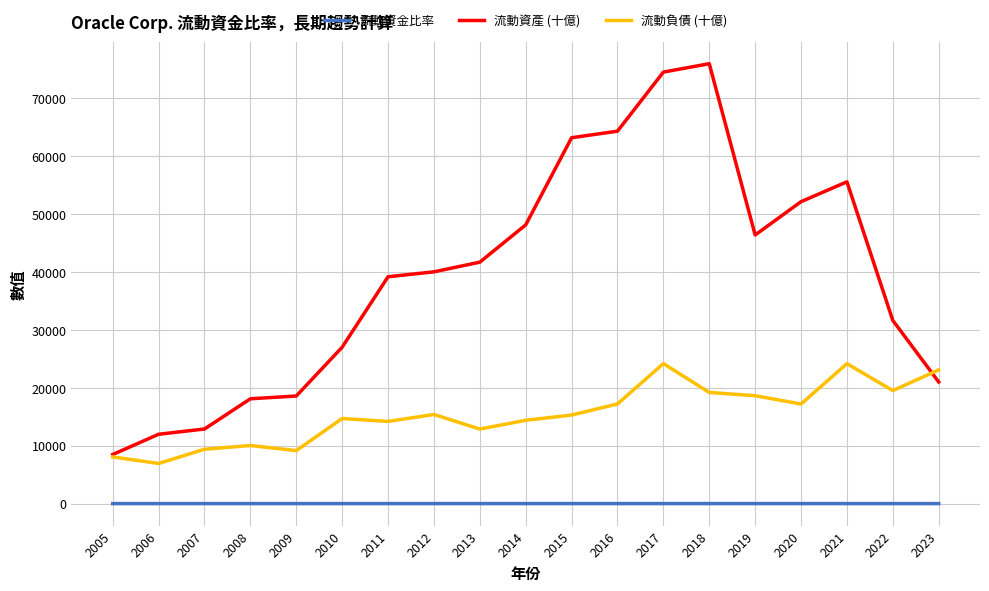

Is it true that 流動資產 (十億) equals 7634.5 at 2010?

False